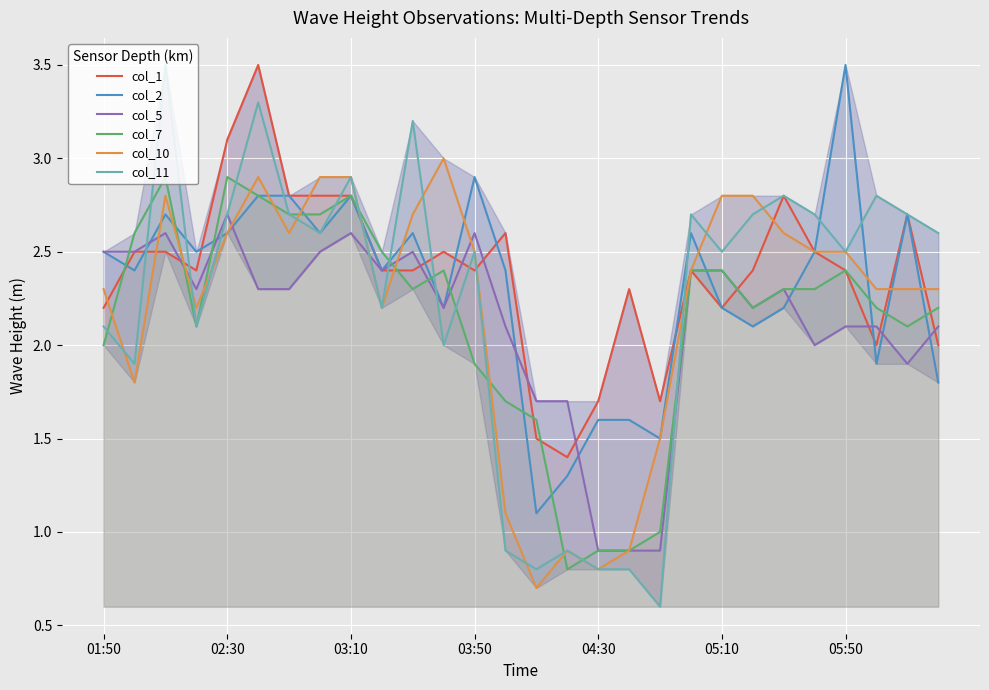

The col_11 series shows 2.9 at 03:10. True or false?

True